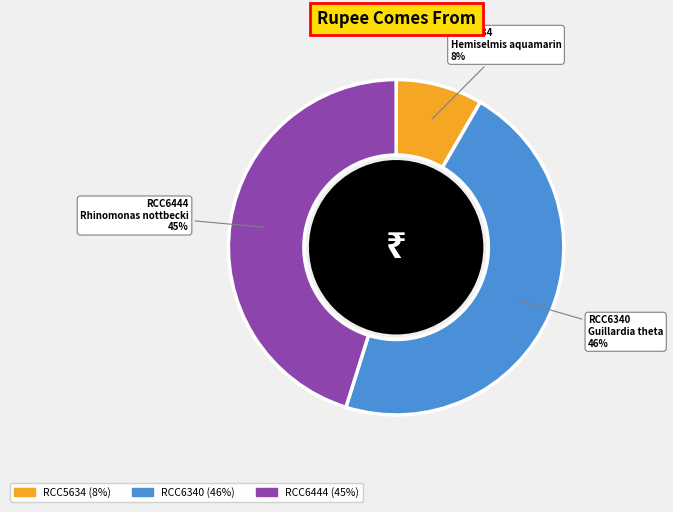

Does any single category account for the majority?

No